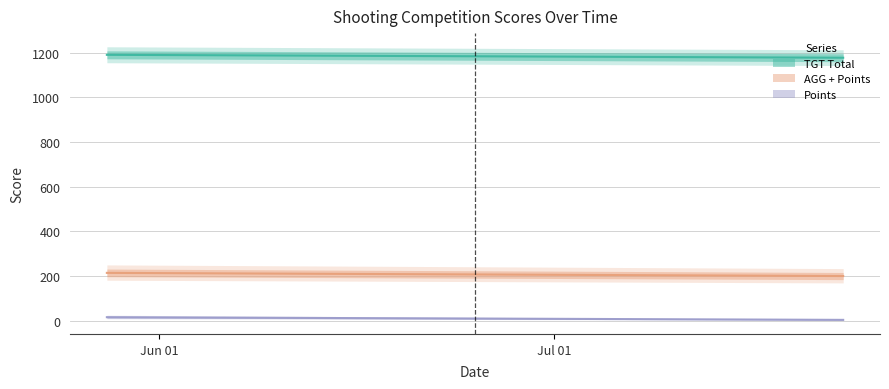

The TGT Total series shows 1178.0 at 2022-07-23. True or false?

True